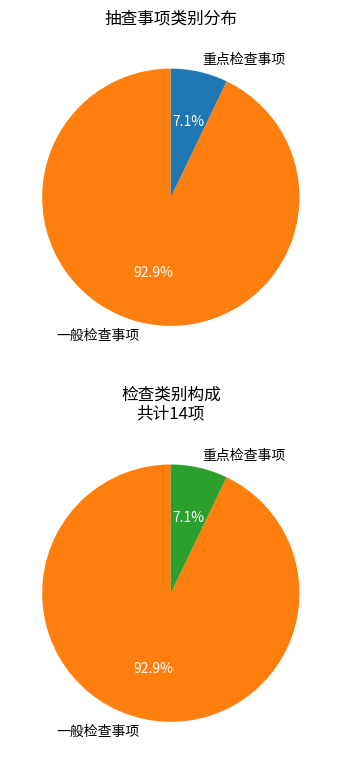

Which slice represents more than half of the pie?

一般检查事项